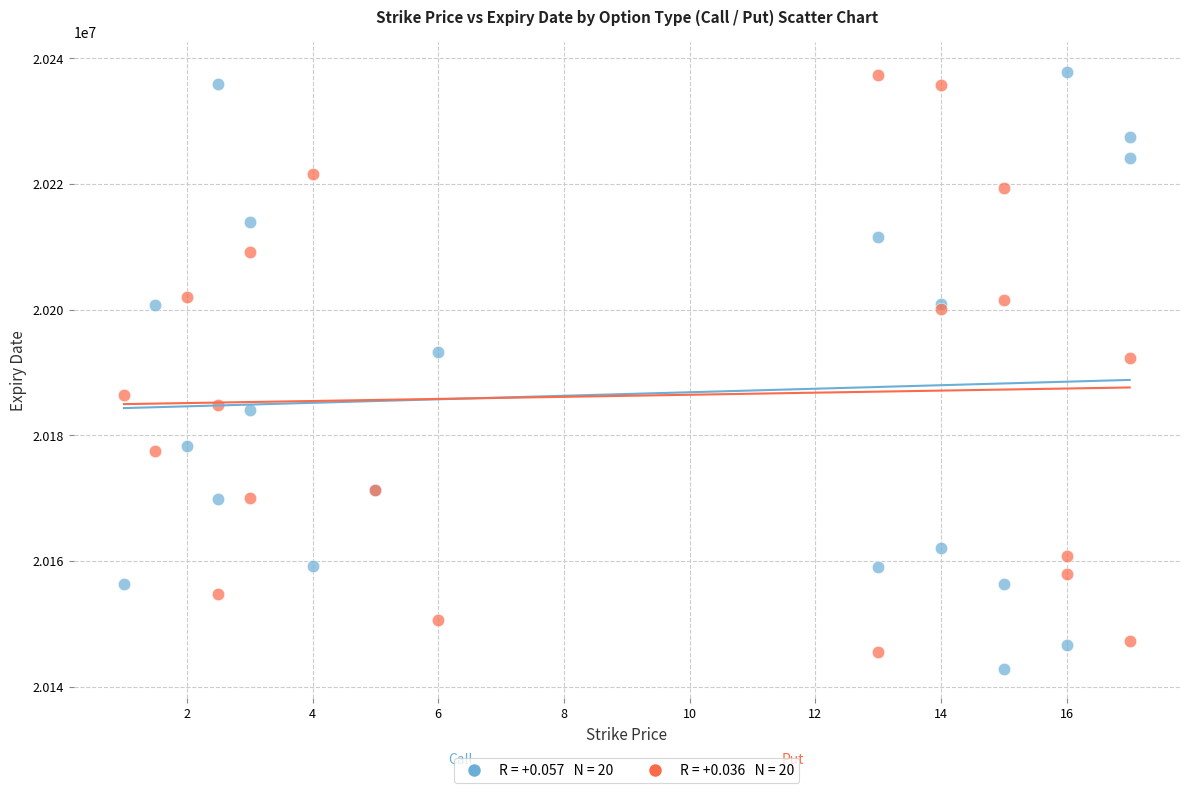

Across all series, what Y value is closest to 20190340?

20192239.4